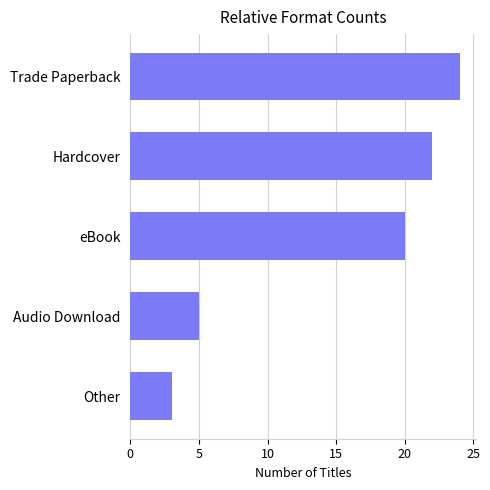

Reading top to bottom, what are all the values shown in this chart?

Trade Paperback=24	Hardcover=22	eBook=20	Audio Download=5	Other=3